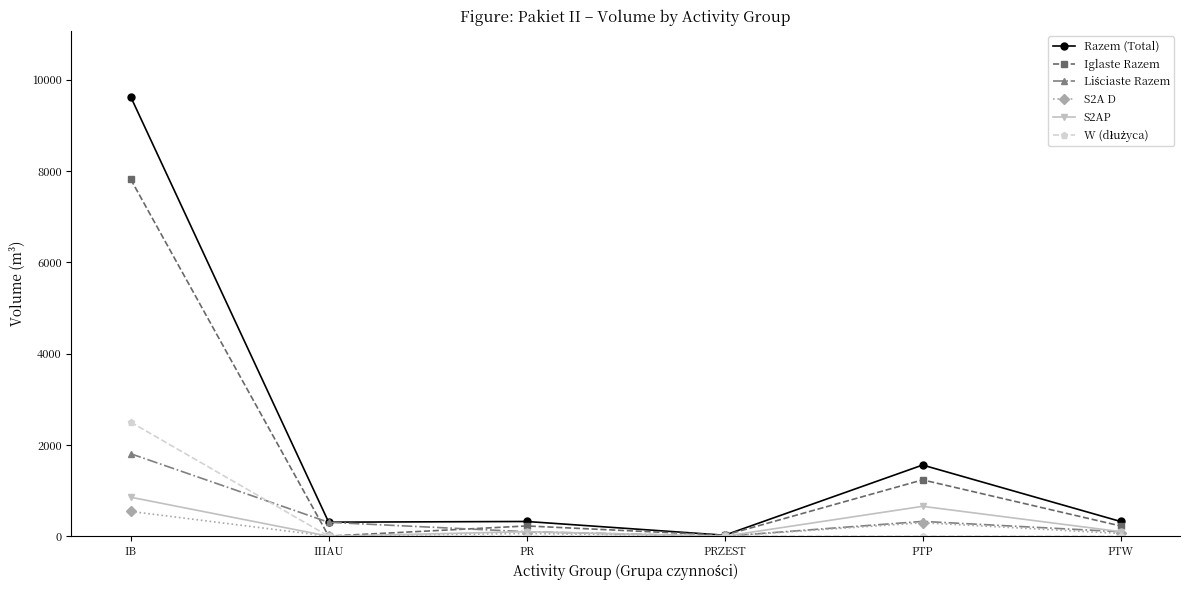

What is the label of the 4th point from the left?

PRZEST